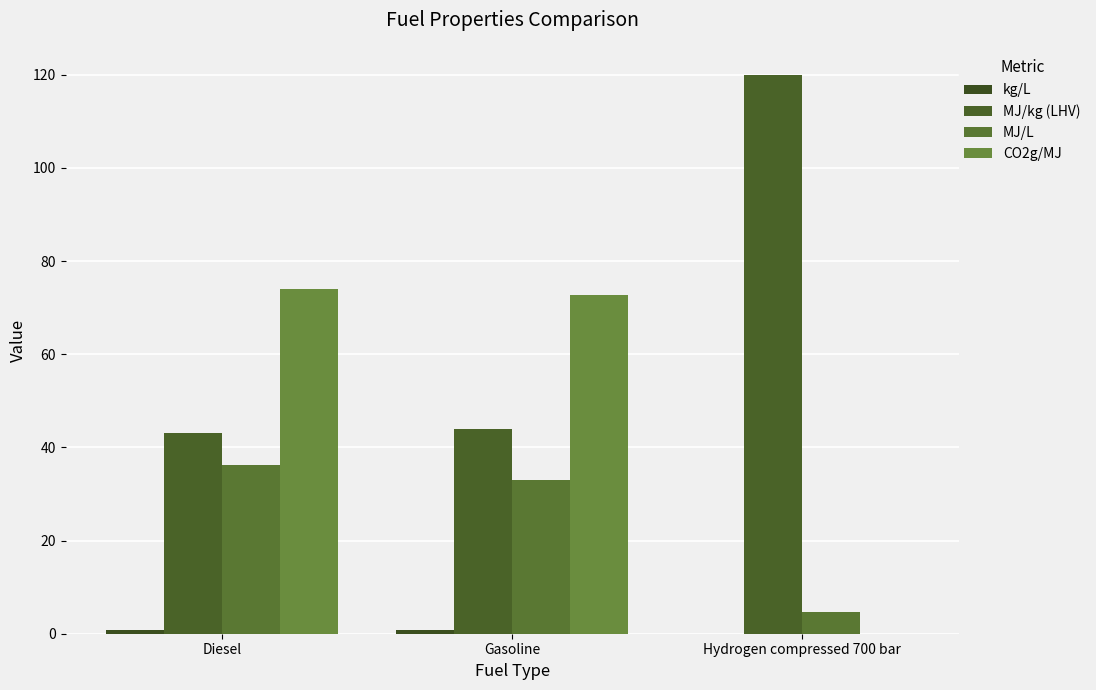

How many data points does each series have?

3